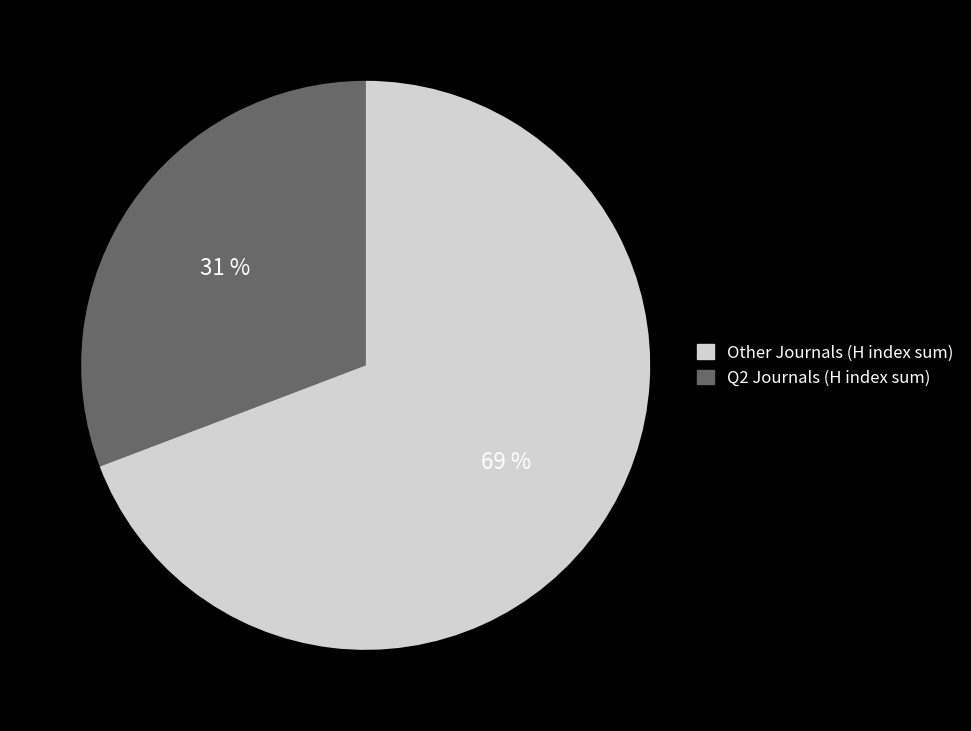

To the nearest percent, what is the average slice percentage?

50%